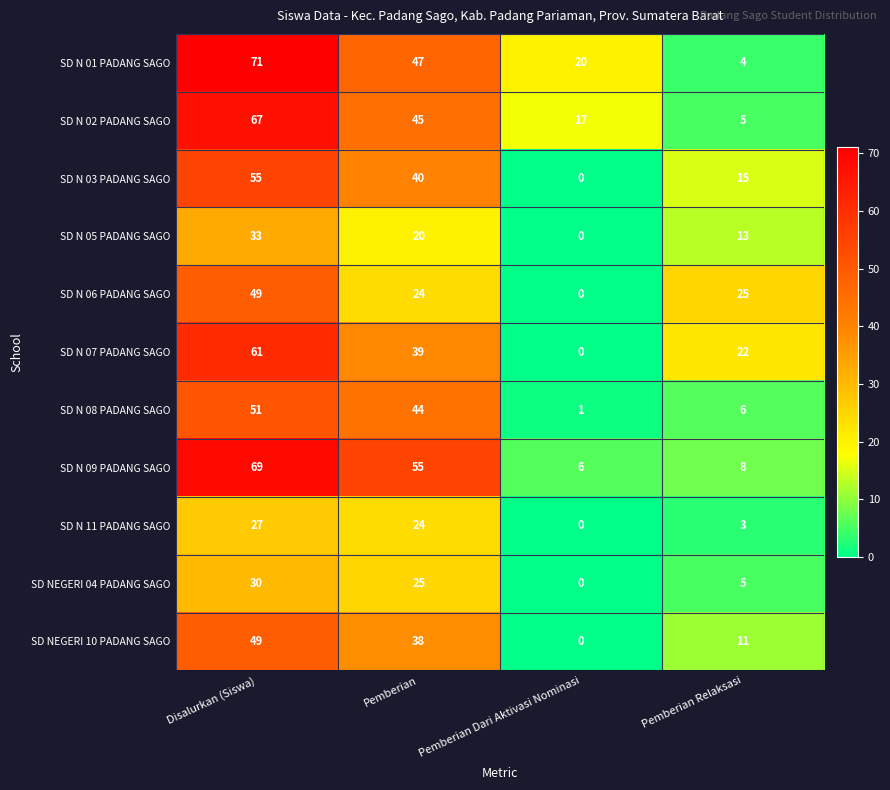

Where does the SD N 11 PADANG SAGO series first go above 24?

Disalurkan (Siswa)